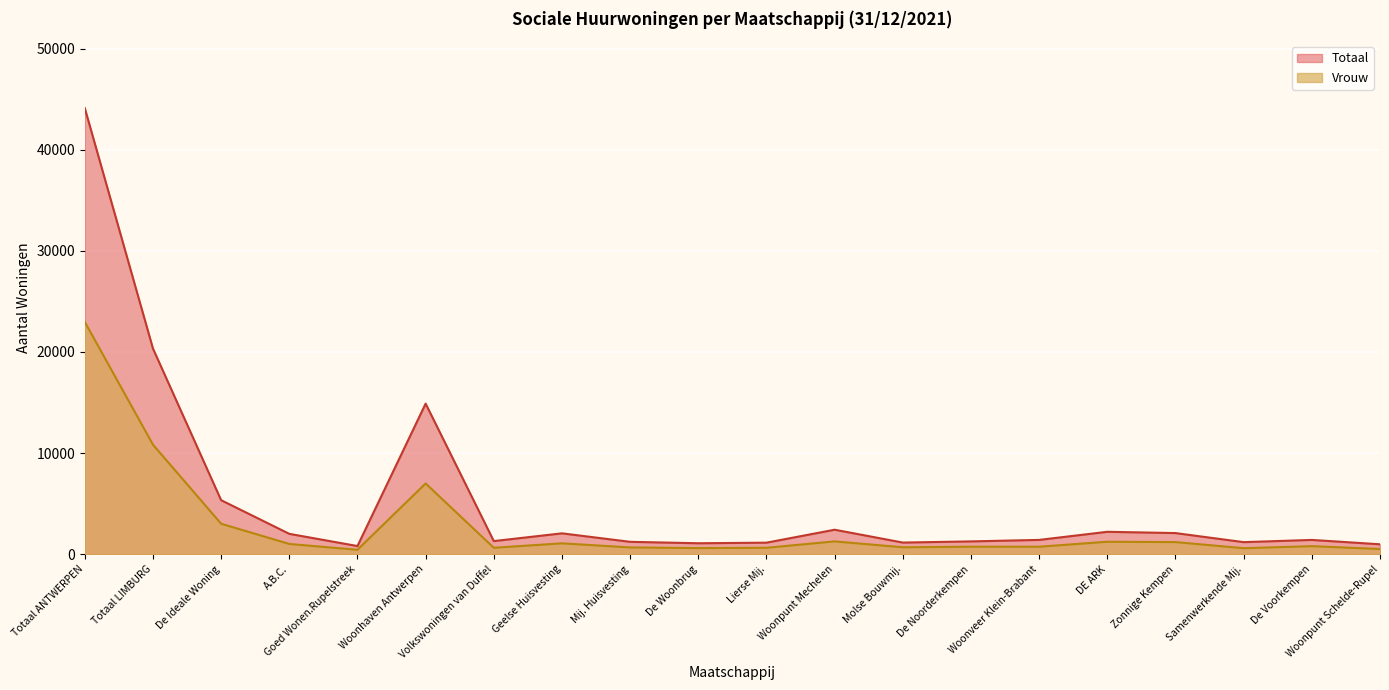

Reading right to left, transcribe all the data shown in this chart.

Vrouw: Woonpunt Schelde-Rupel=522	De Voorkempen=803	Samenwerkende Mij.=602	Zonnige Kempen=1204	DE ARK=1239	Woonveer Klein-Brabant=746	De Noorderkempen=749	Molse Bouwmij.=692	Woonpunt Mechelen=1273	Lierse Mij.=642	De Woonbrug=614	Mij. Huisvesting=676	Geelse Huisvesting=1081	Volkswoningen van Duffel=642	Woonhaven Antwerpen=7002	Goed Wonen.Rupelstreek=445	A.B.C.=1019	De Ideale Woning=3021	Totaal LIMBURG=10838	Totaal ANTWERPEN=22972
Totaal: Woonpunt Schelde-Rupel=987	De Voorkempen=1418	Samenwerkende Mij.=1199	Zonnige Kempen=2095	DE ARK=2222	Woonveer Klein-Brabant=1420	De Noorderkempen=1272	Molse Bouwmij.=1157	Woonpunt Mechelen=2427	Lierse Mij.=1147	De Woonbrug=1089	Mij. Huisvesting=1230	Geelse Huisvesting=2070	Volkswoningen van Duffel=1303	Woonhaven Antwerpen=14895	Goed Wonen.Rupelstreek=813	A.B.C.=2020	De Ideale Woning=5347	Totaal LIMBURG=20343	Totaal ANTWERPEN=44111